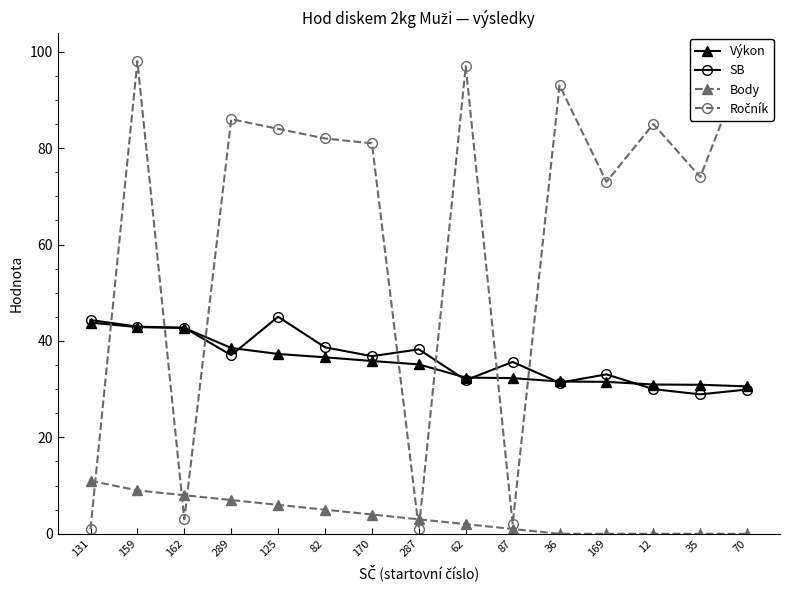

Where does the Výkon series first go above 35?

131